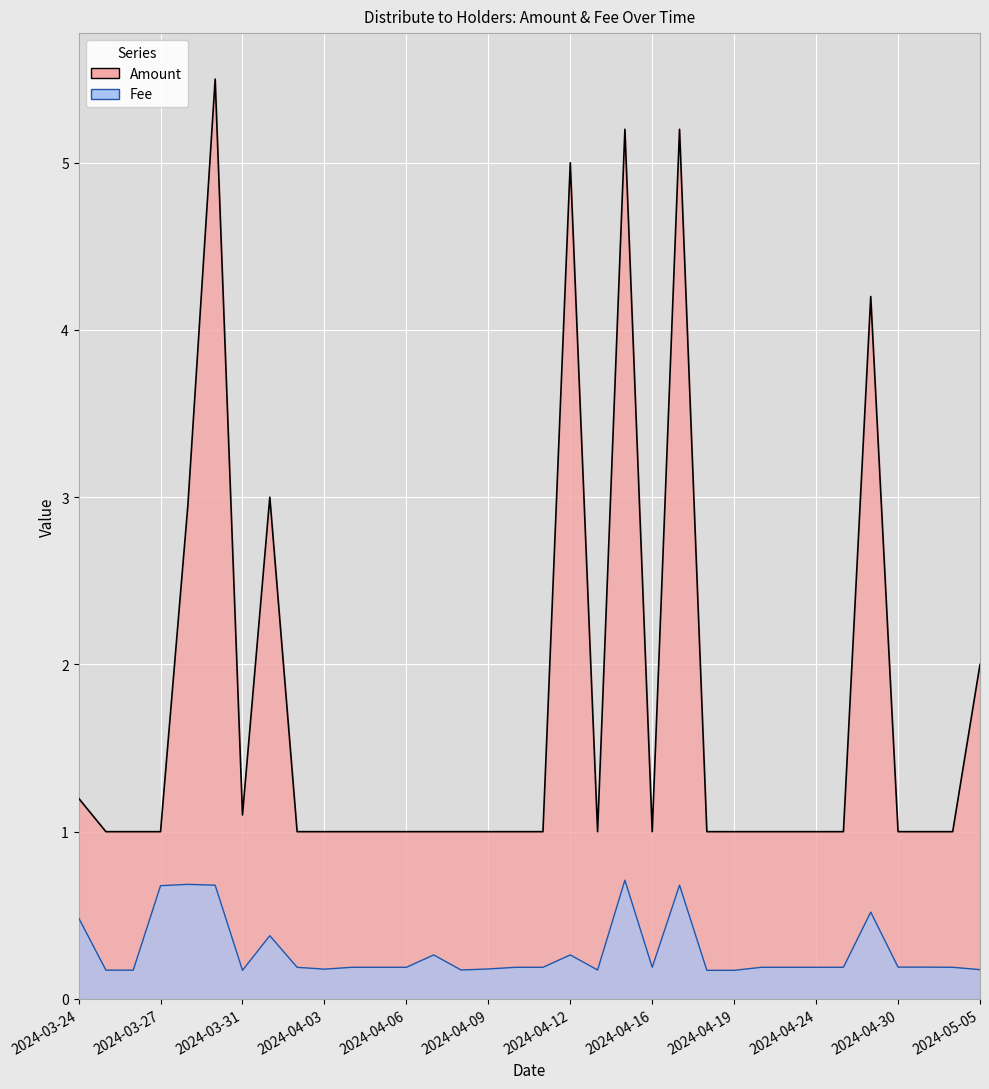

Which series has the largest range (max minus min)?

Amount